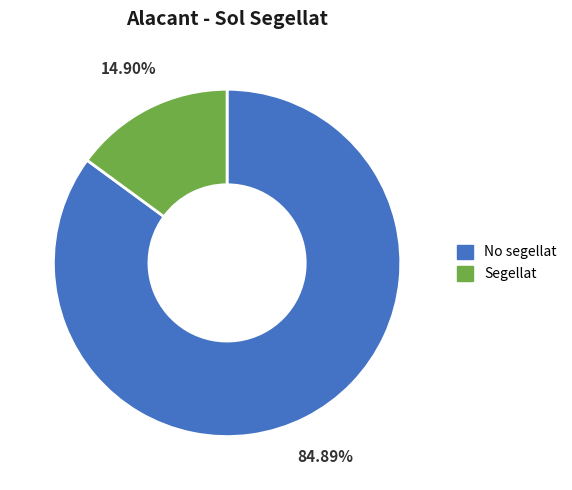

What percentage is the Segellat slice, to the nearest percent?

15%